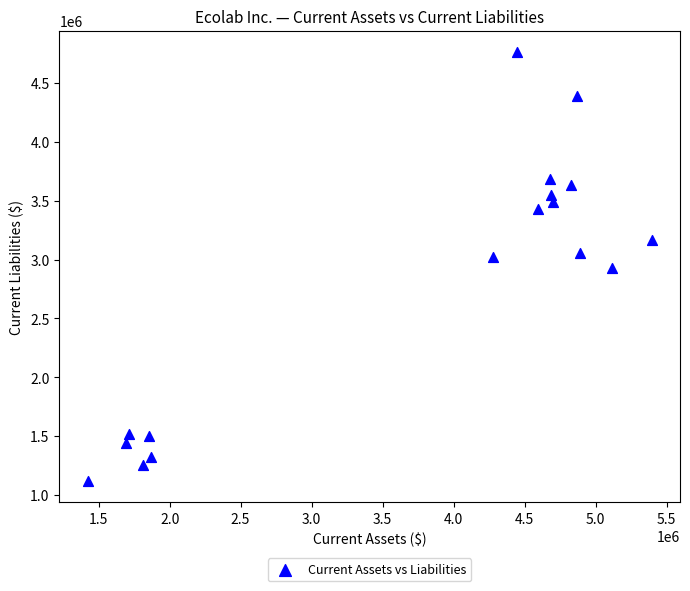

What is the range of X values (max minus min)?

3974334